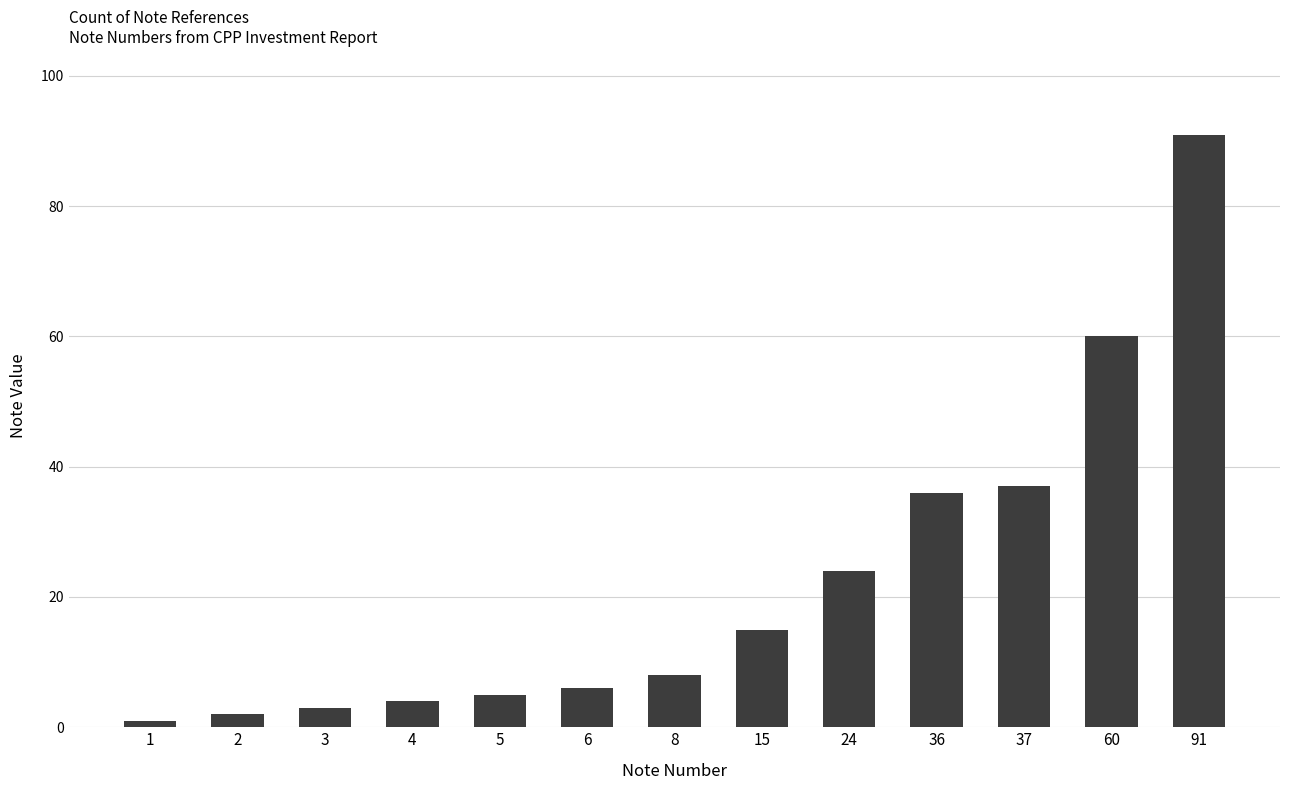

What is the smallest value displayed?

1